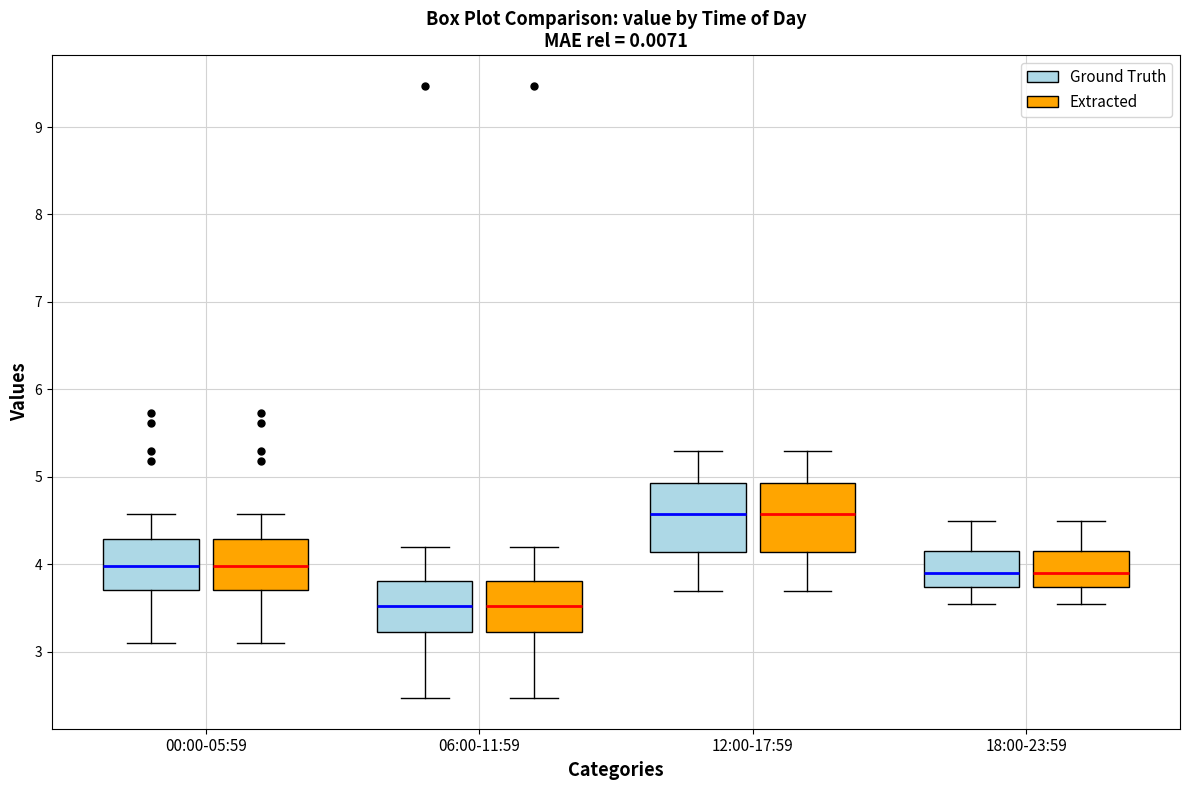

Where is the upper edge of the box for 00:00-05:59 (Ground Truth) on the y-axis? The values are not printed on the chart, so give them approximately, as read against the axis.

4.3